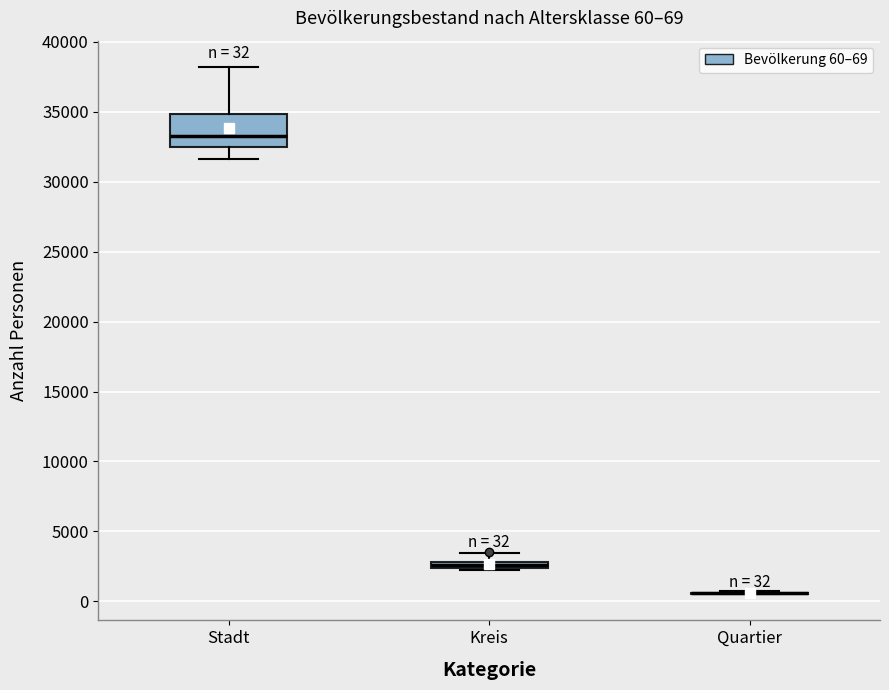

Comparing the boxes themselves (not the whiskers), which one is the tallest?

Stadt